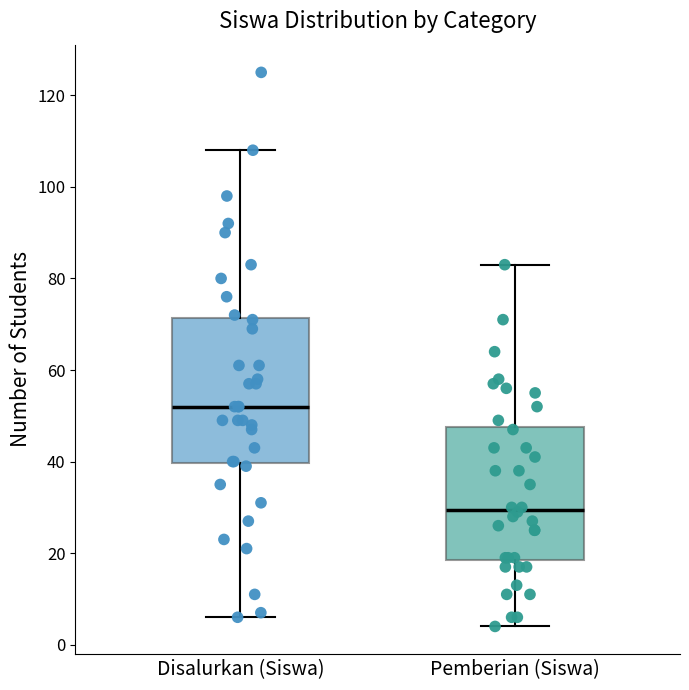

Reading left to right, transcribe this box plot: for each box, give where its median line is, the range the box spans, and where its two whiskers end, as read against the y-axis. The values are not printed on the chart, so give them approximately, as read against the axis.

Disalurkan (Siswa): median 52, box 40 to 72, whiskers 6 to 108
Pemberian (Siswa): median 30, box 18 to 48, whiskers 4 to 84